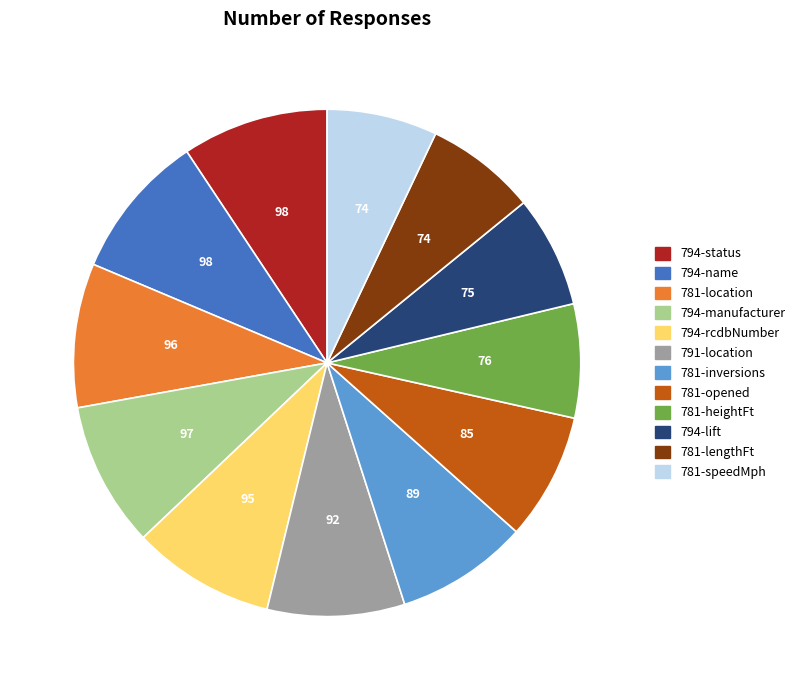

How many slices are in this pie chart?

12